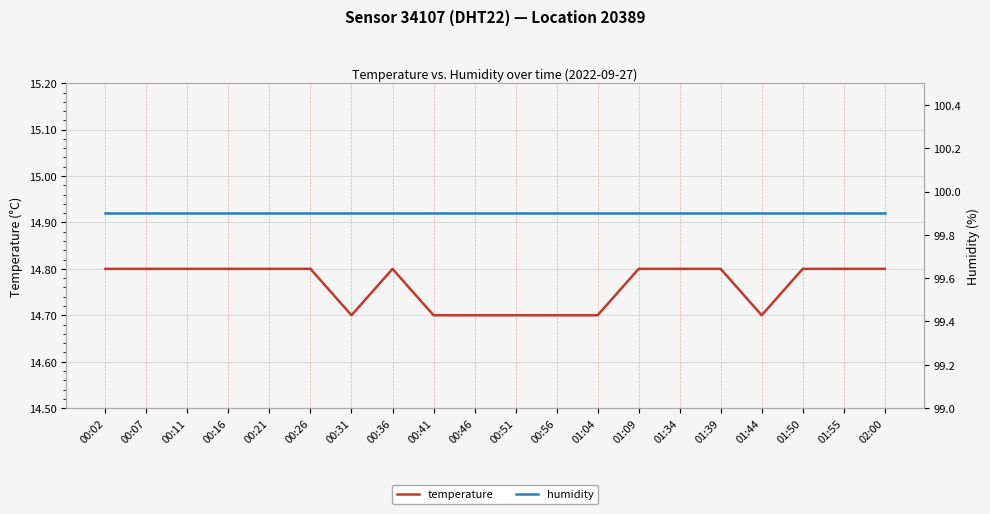

What is the average value of the humidity series?

99.9